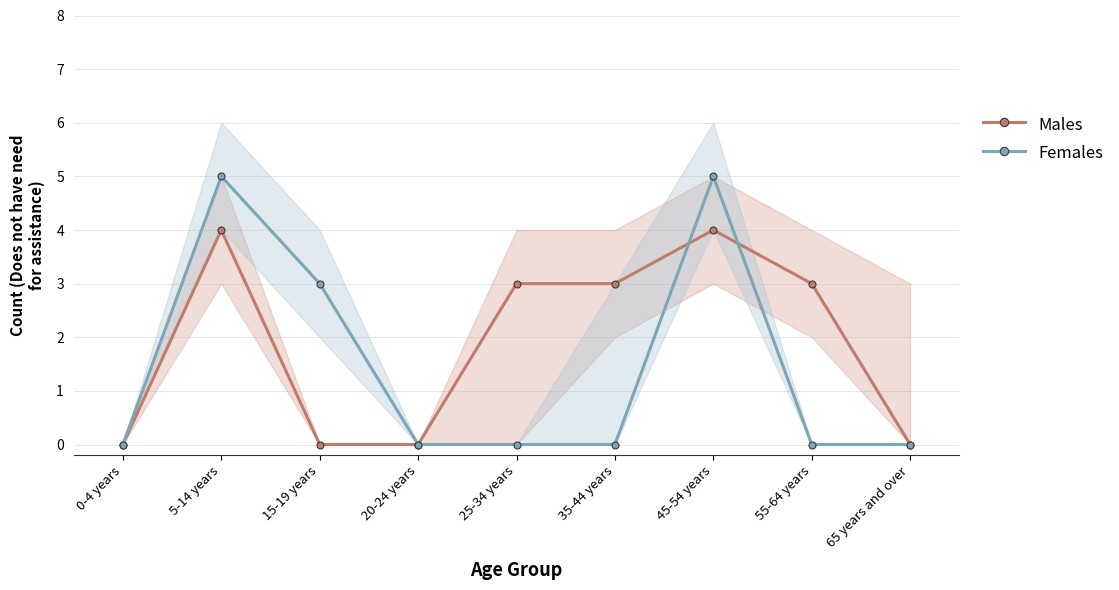

How many Females values are between 0 and 3?

7